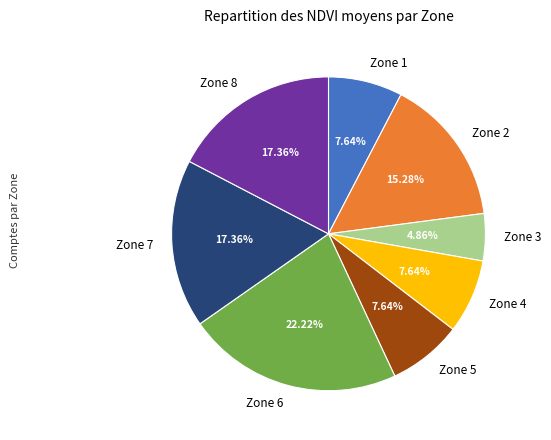

Which category has the smallest portion of the pie?

Zone 3